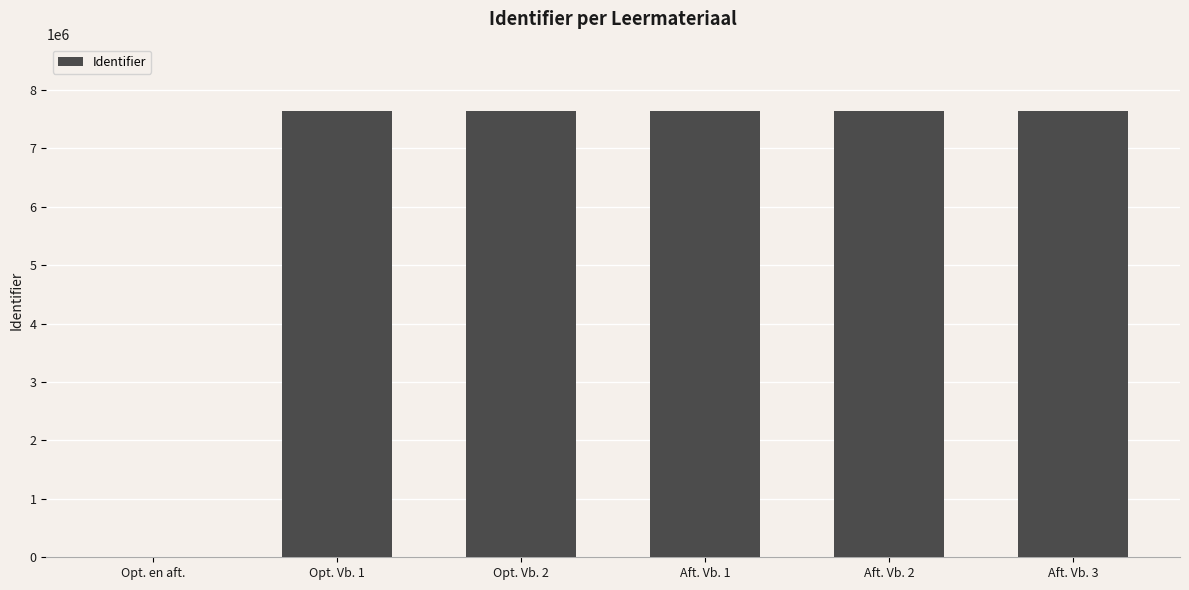

Is it true that the value at Opt. Vb. 1 is 4408965?

False